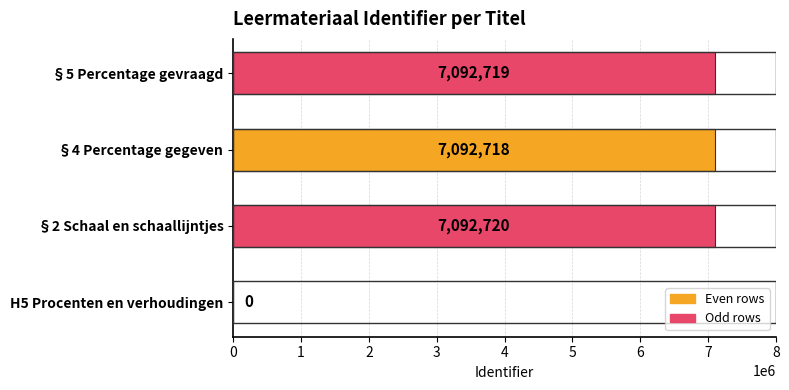

At which label is the value closest to 3546360?

§4 Percentage gegeven